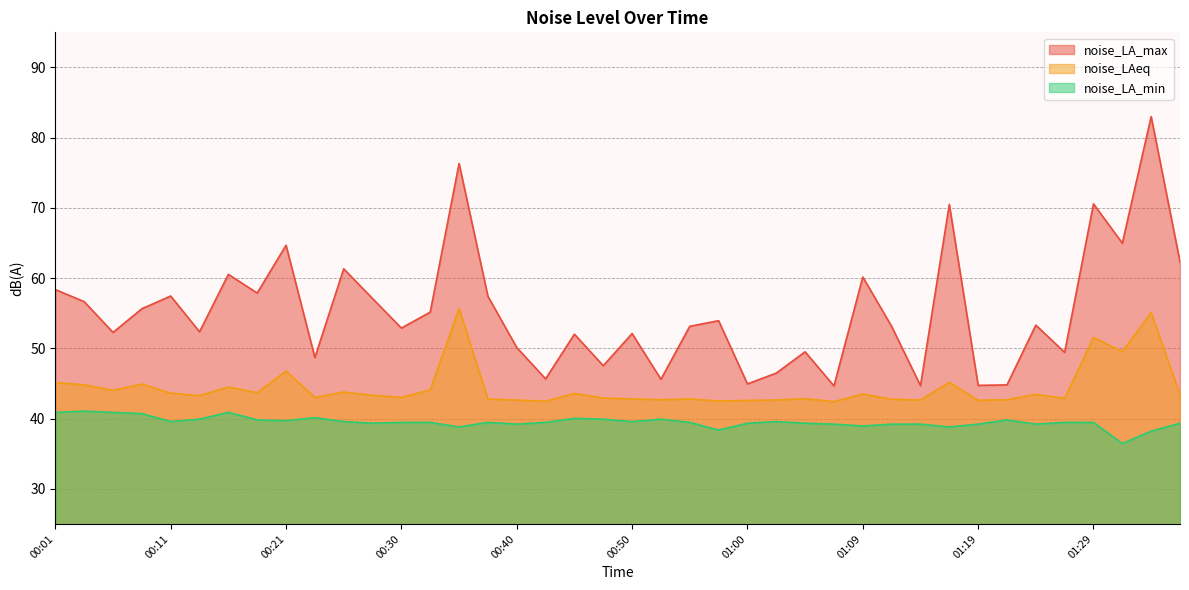

What is the value of the noise_LAeq point at the 10th from the left?

43.0